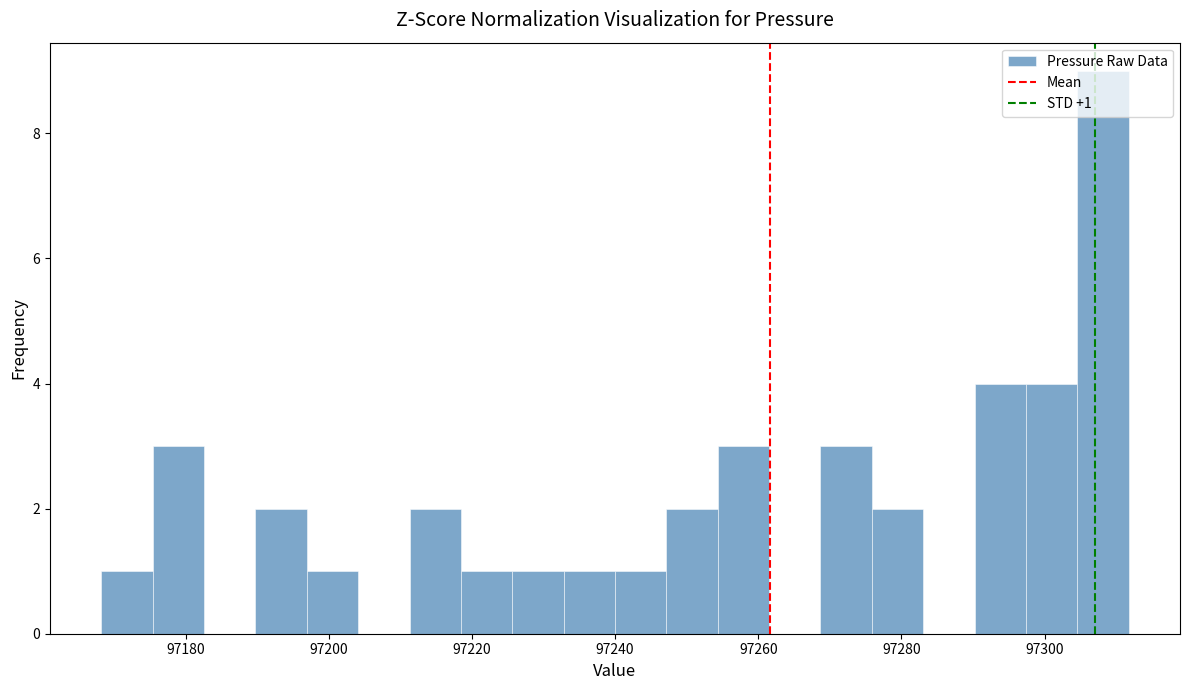

Around what value on the x-axis is the tallest bar? Give the approximate position of its centre, as read against the axis.

97308